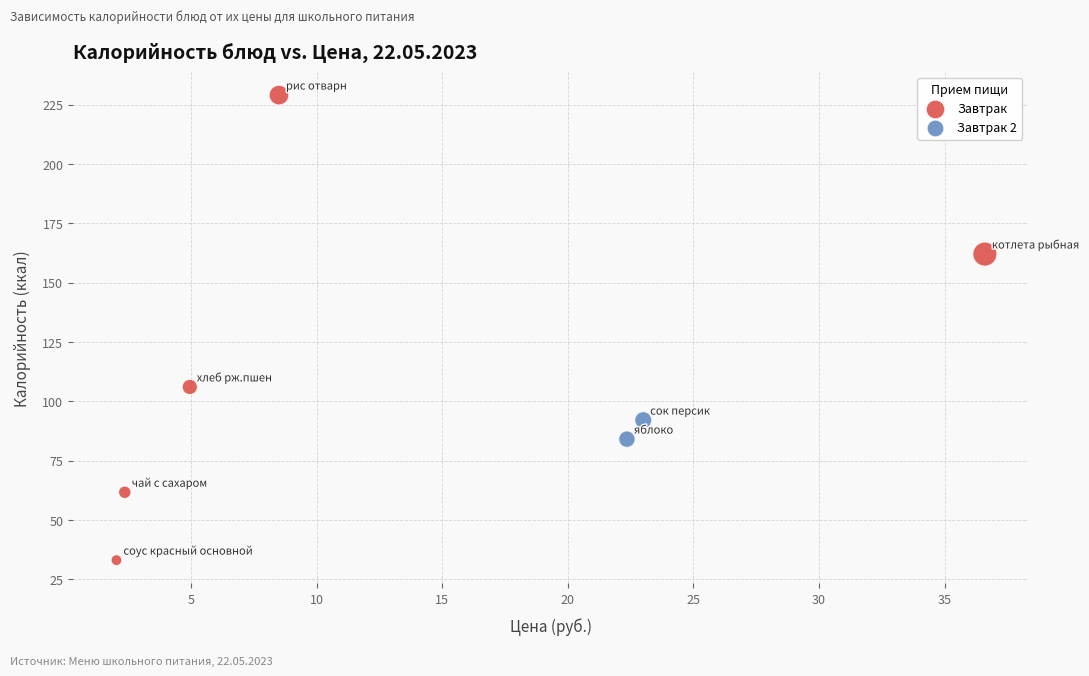

What are all the series names shown in the legend?

Завтрак, Завтрак 2